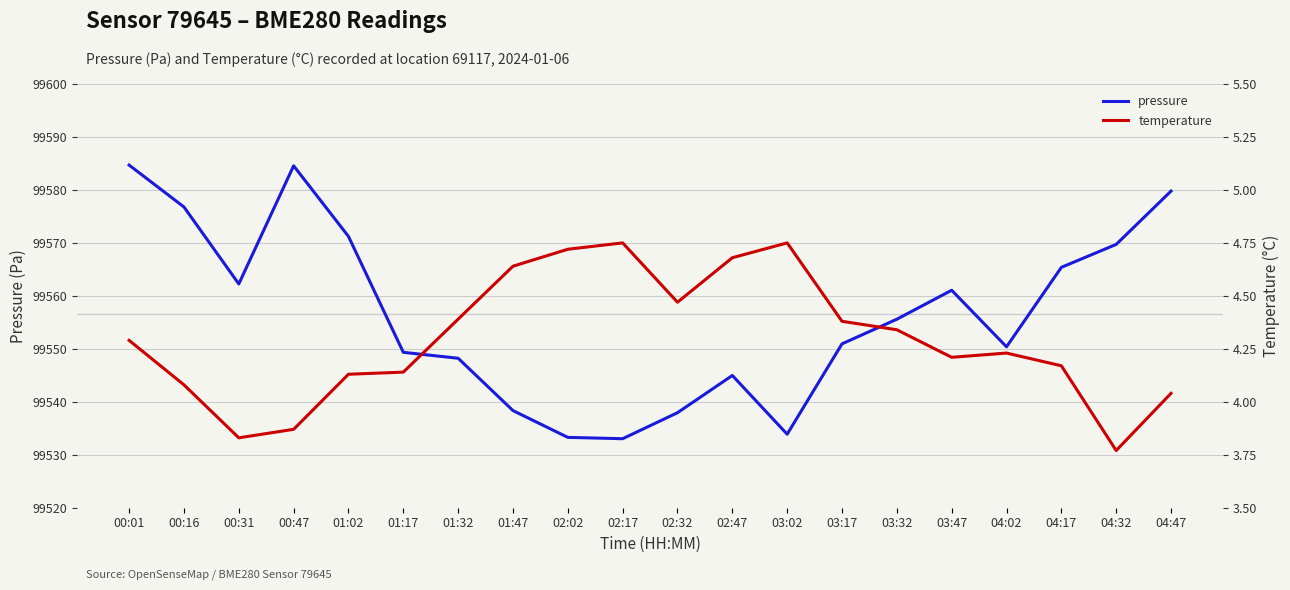

Reading left to right, what are all the values shown in this chart?

pressure: 00:01=99584.7	00:16=99576.8	00:31=99562.2	00:47=99584.6	01:02=99571.2	01:17=99549.3	01:32=99548.2	01:47=99538.3	02:02=99533.3	02:17=99533.0	02:32=99537.9	02:47=99545.0	03:02=99533.9	03:17=99550.9	03:32=99555.6	03:47=99561.1	04:02=99550.4	04:17=99565.4	04:32=99569.7	04:47=99579.8
temperature: 00:01=4.3	00:16=4.1	00:31=3.8	00:47=3.9	01:02=4.1	01:17=4.1	01:32=4.4	01:47=4.6	02:02=4.7	02:17=4.8	02:32=4.5	02:47=4.7	03:02=4.8	03:17=4.4	03:32=4.3	03:47=4.2	04:02=4.2	04:17=4.2	04:32=3.8	04:47=4.0